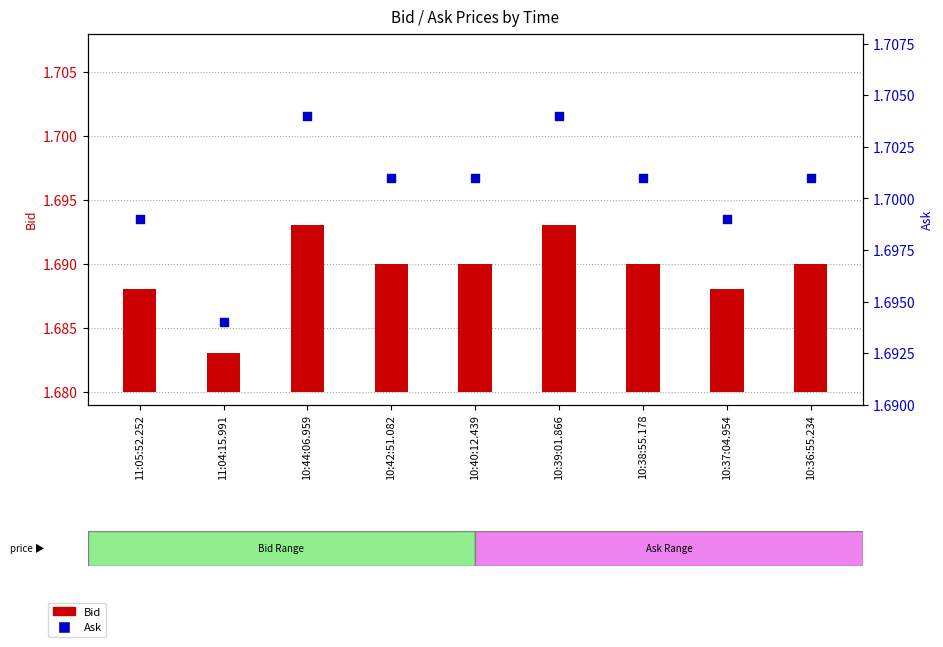

Which series has the largest Y range (max minus min)?

Bid